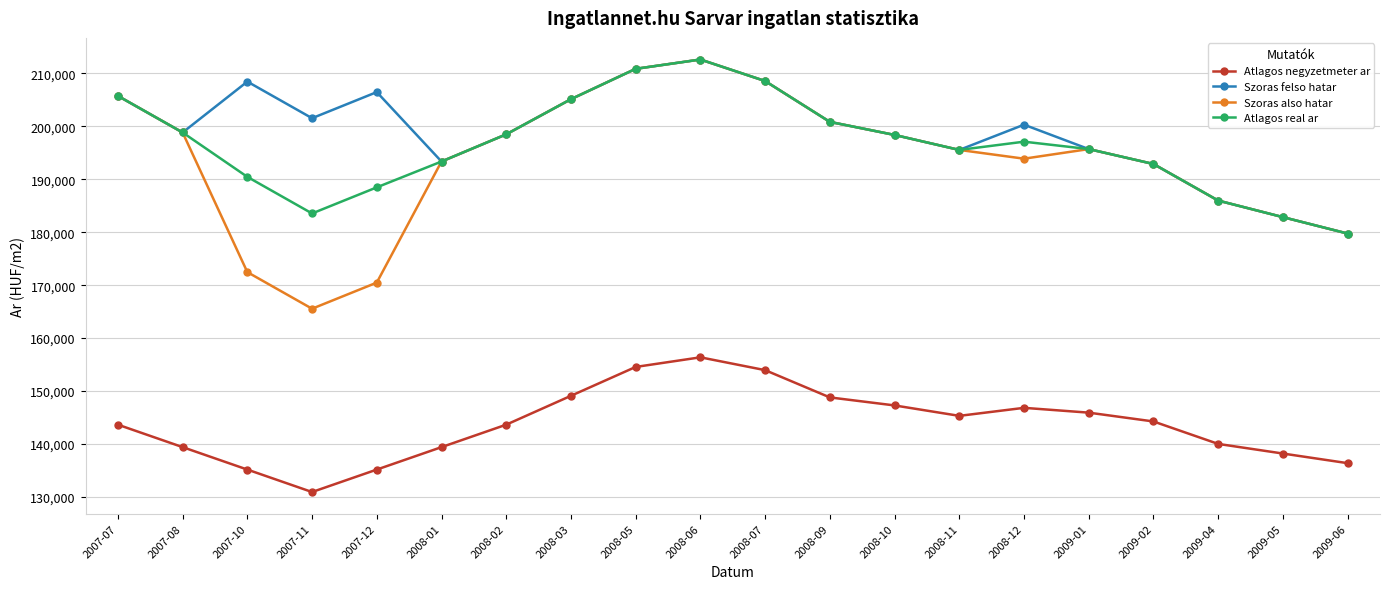

What is the maximum value for Atlagos negyzetmeter ar?

156363